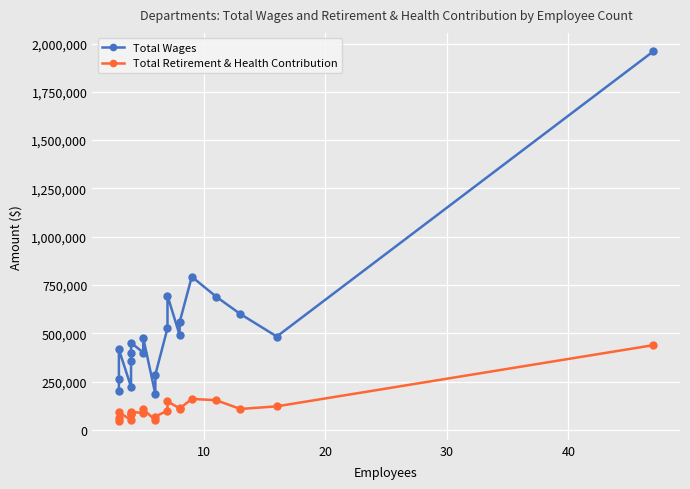

How many lines are shown in the chart?

2